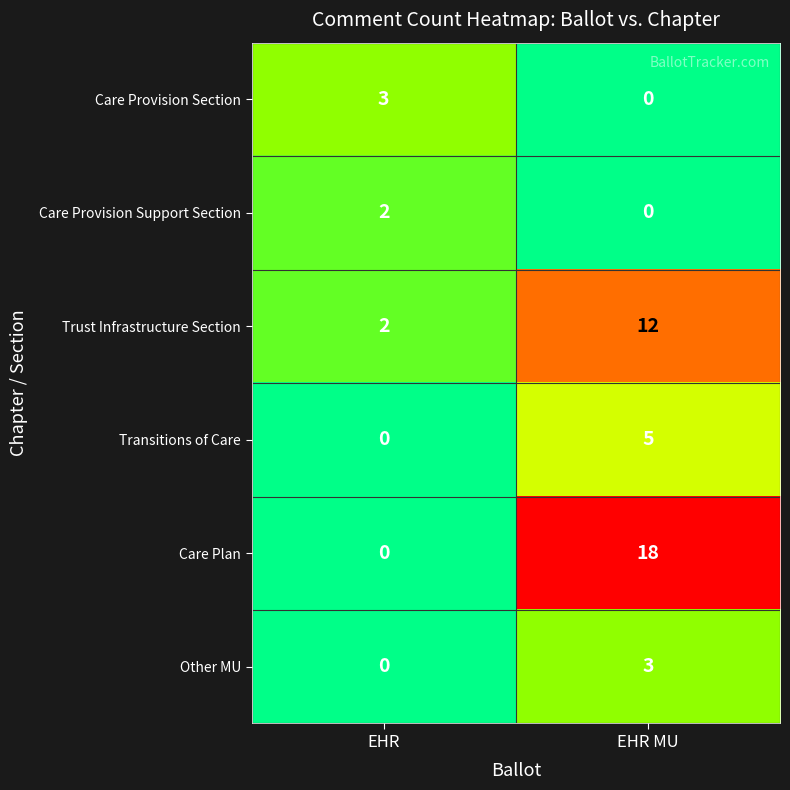

What is the spread (max minus min) of values at EHR MU?

18